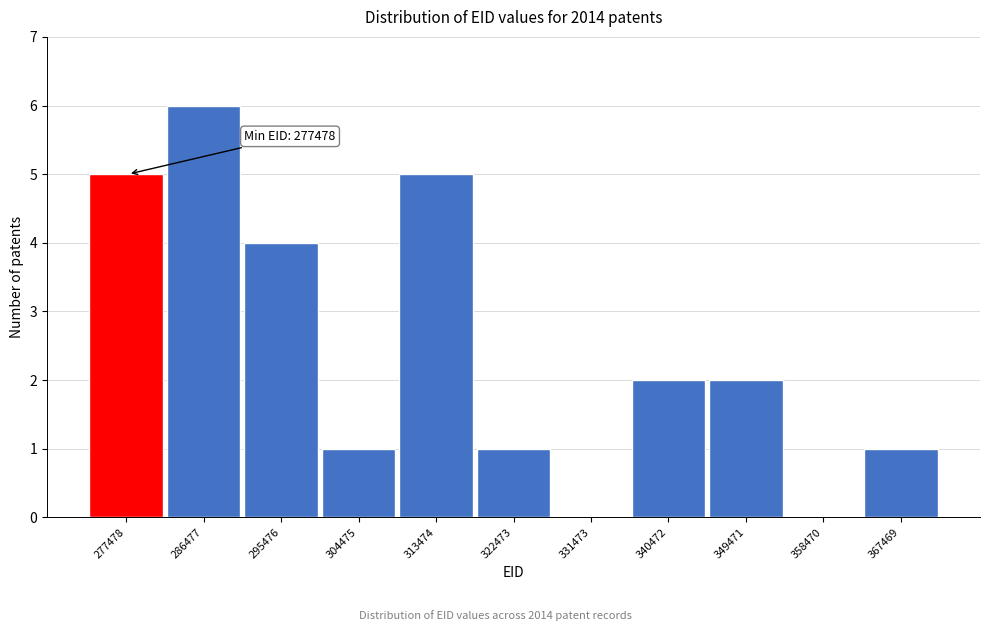

Reading right to left, what are all the values shown in this chart?

367469=1	358470=0	349471=2	340472=2	331473=0	322473=1	313474=5	304475=1	295476=4	286477=6	277478=5